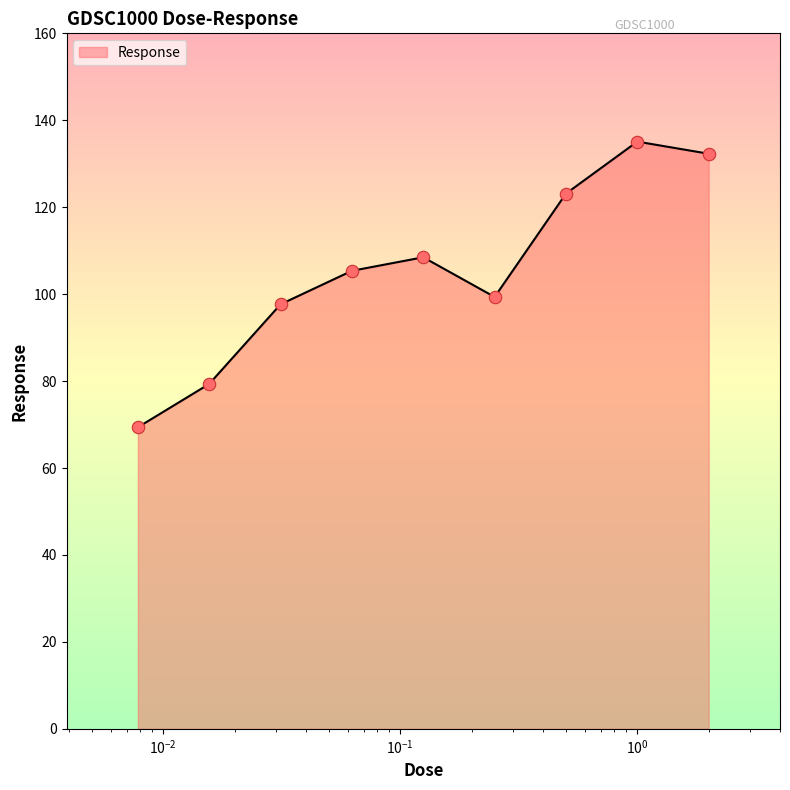

What is the minimum value shown in the chart?

69.4